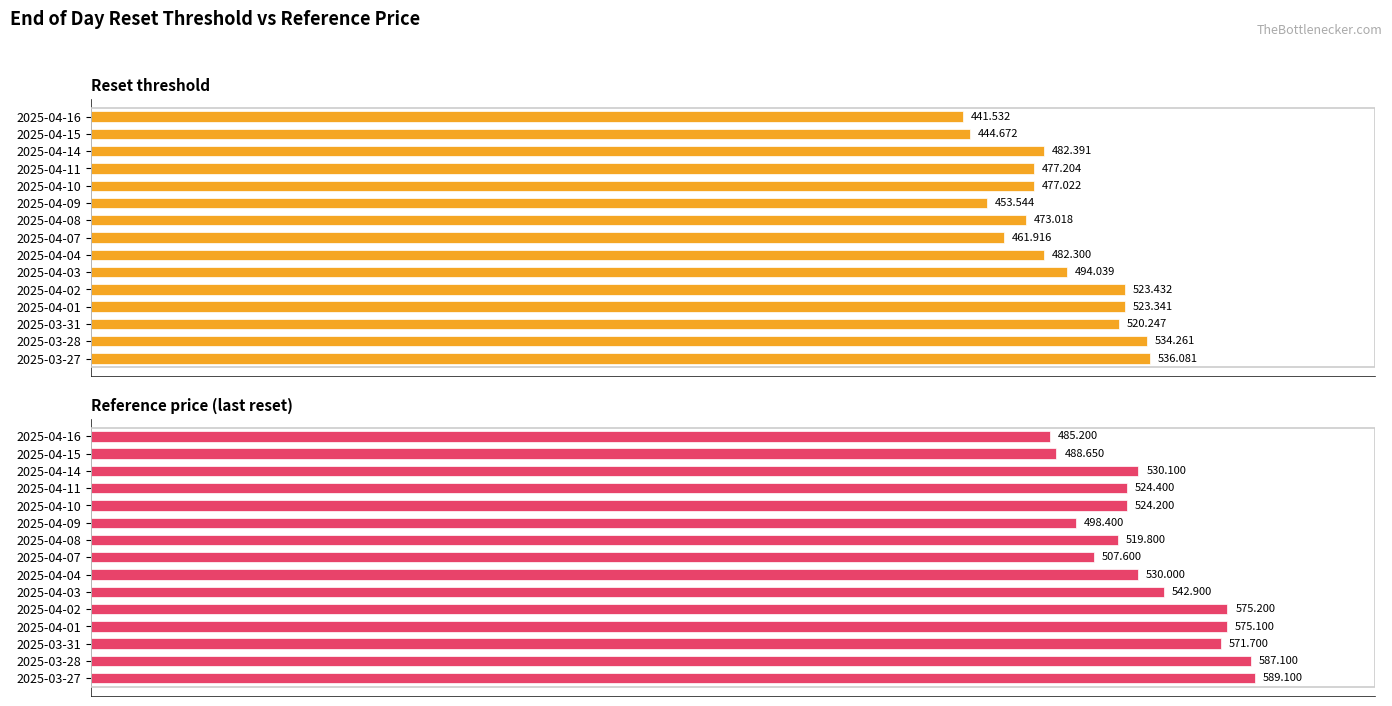

The value of Reset threshold at 2025-03-31 is 520.2. True or false?

True